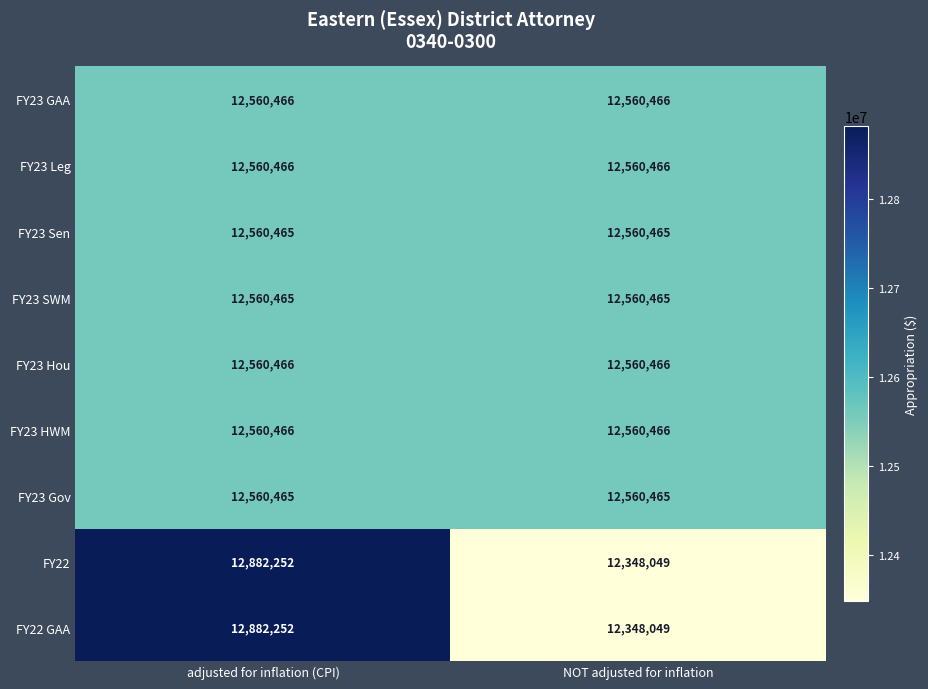

What is the highest value of the FY23 SWM series?

12560465